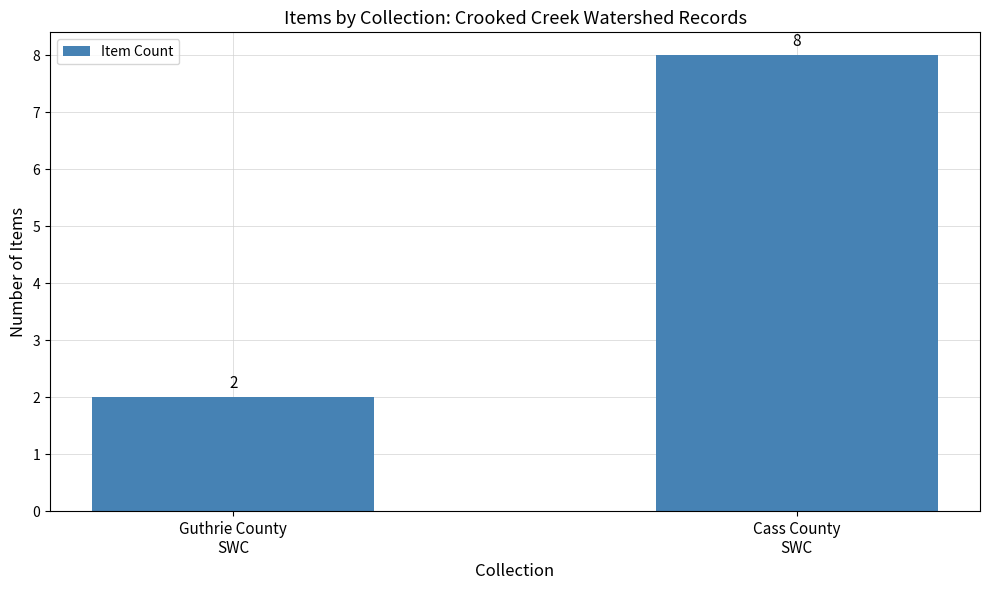

Between Guthrie County
SWC and Cass County
SWC, which is larger?

Cass County
SWC